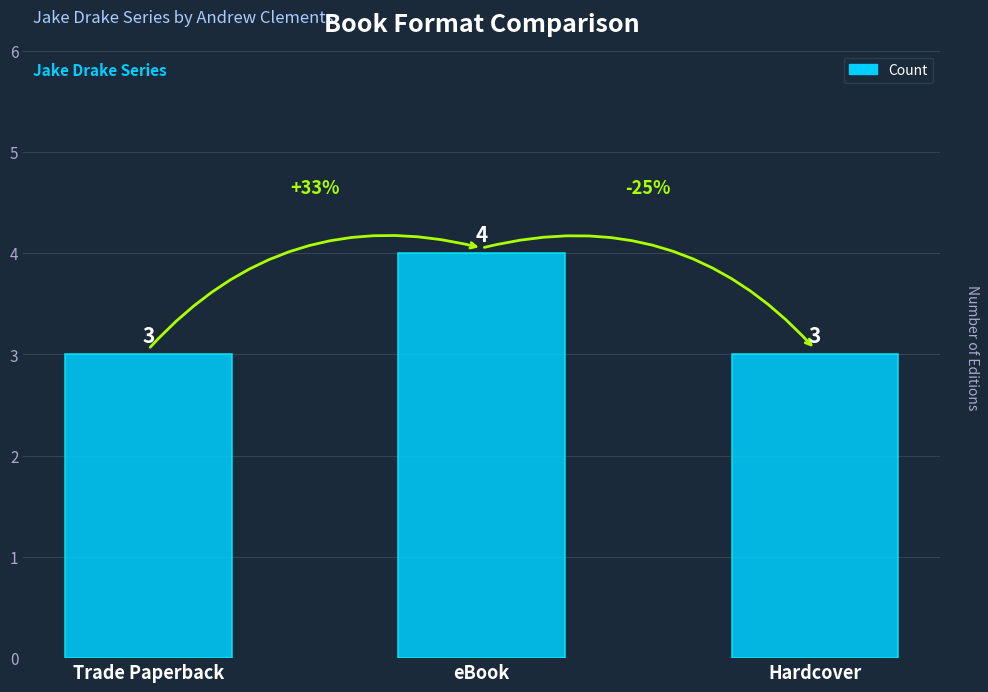

Count the values in the range 3 to 4.

3